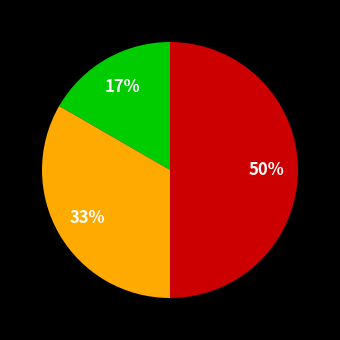

To the nearest percent, what is the difference between the largest and smallest slice percentages?

33%